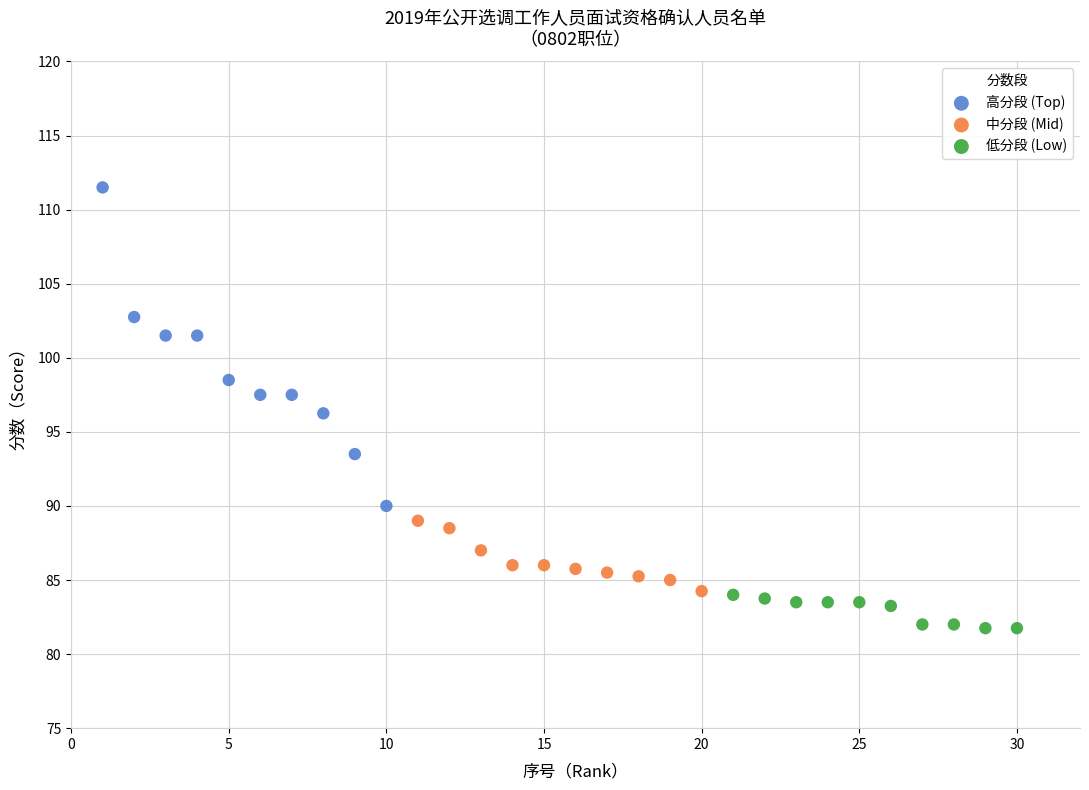

Which series contains the highest Y value?

高分段 (Top)